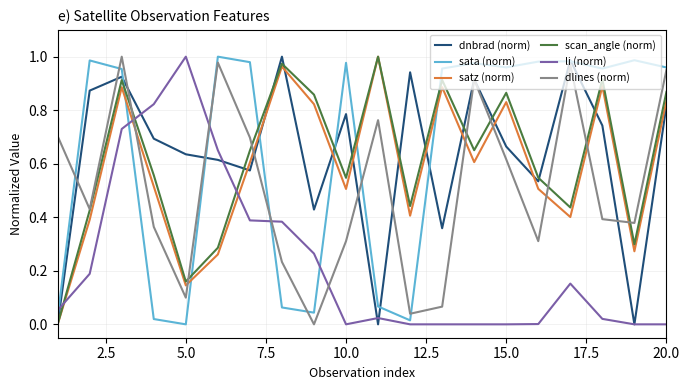

True or false: satz (norm) and li (norm) intersect in this chart.

True